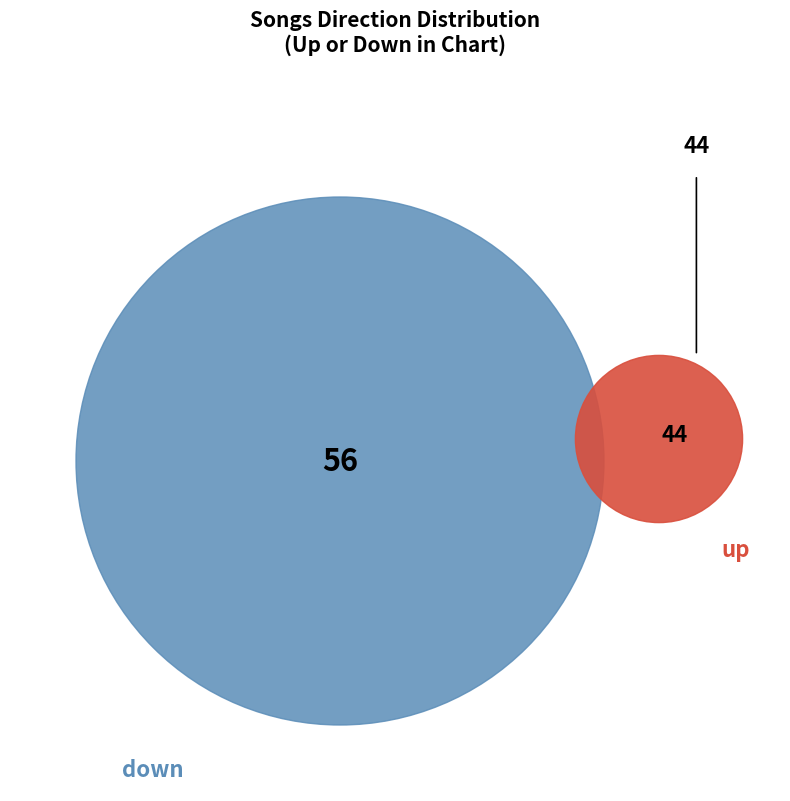

What is the change in value from down to up?

-12